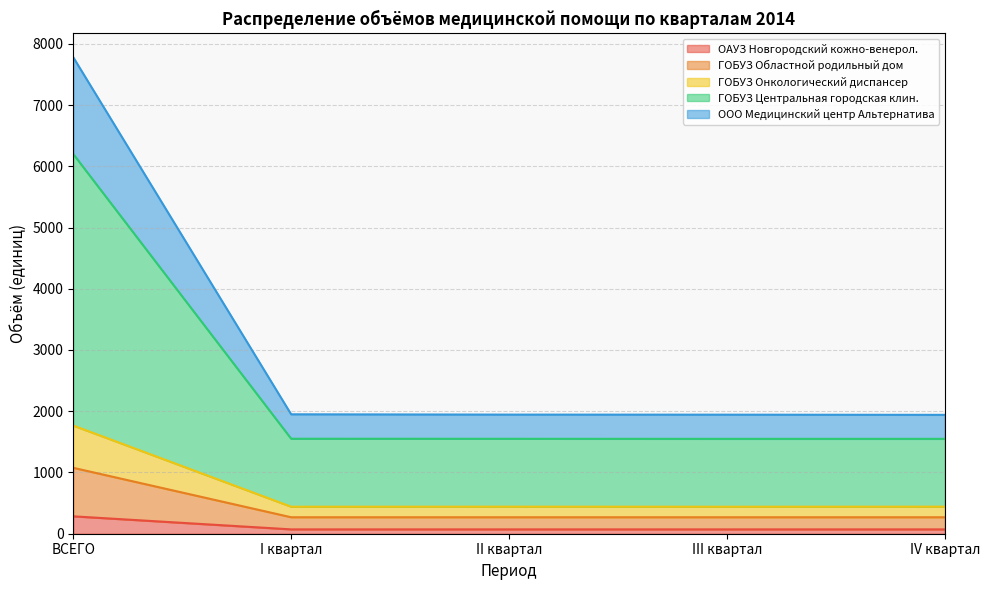

What is the label of the 4th point from the right?

I квартал